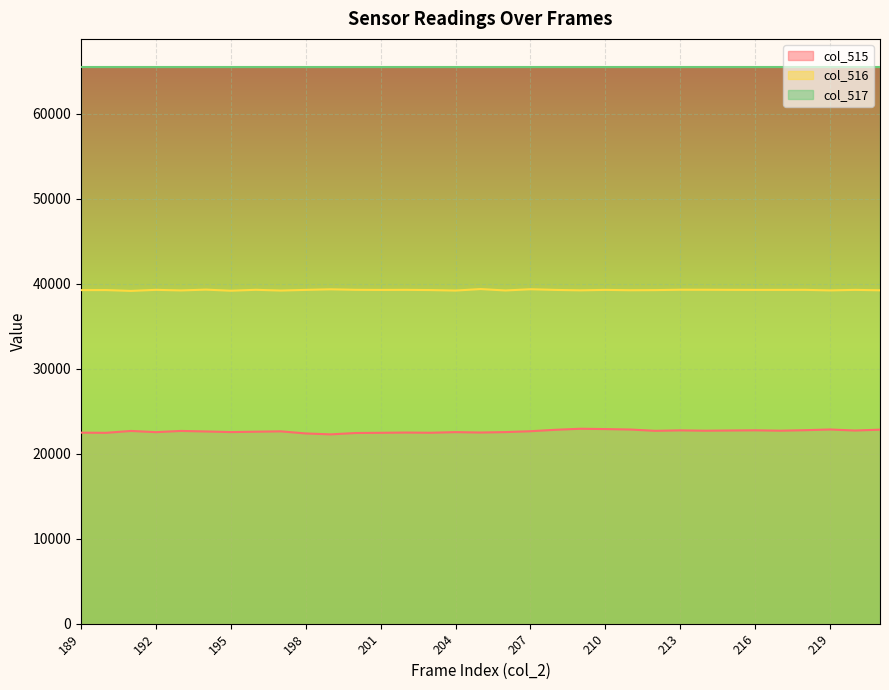

Is it true that col_515 equals 22830 at 221?

True